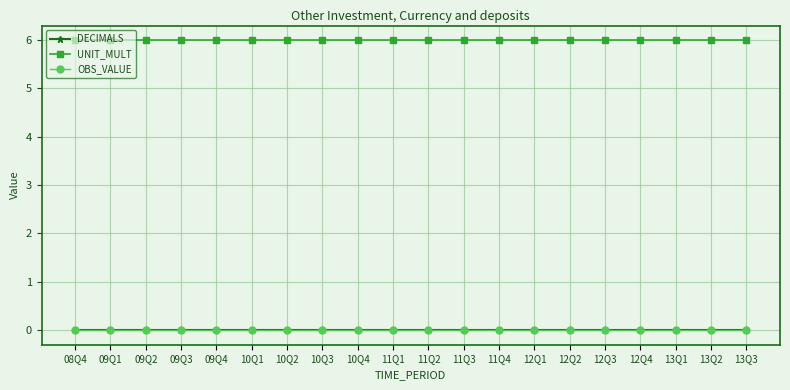

Rank the categories by DECIMALS value from highest to lowest.

08Q4, 09Q1, 09Q2, 09Q3, 09Q4, 10Q1, 10Q2, 10Q3, 10Q4, 11Q1, 11Q2, 11Q3, 11Q4, 12Q1, 12Q2, 12Q3, 12Q4, 13Q1, 13Q2, 13Q3